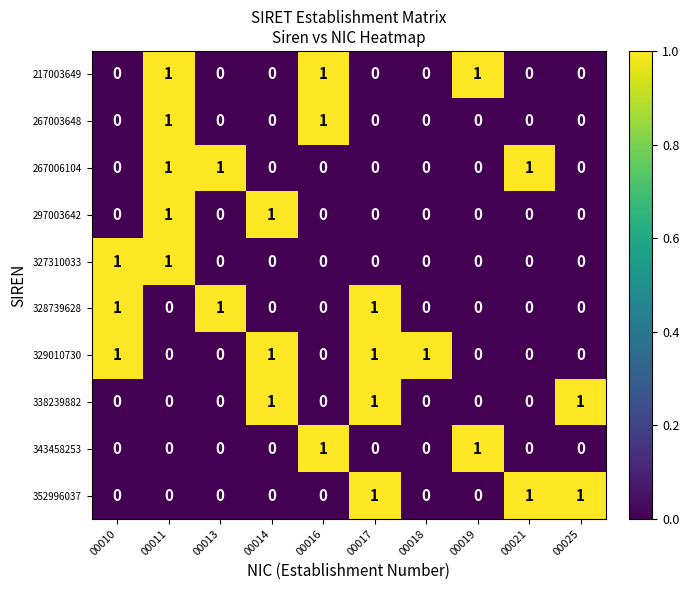

At how many categories does at least one series exceed 0?

10